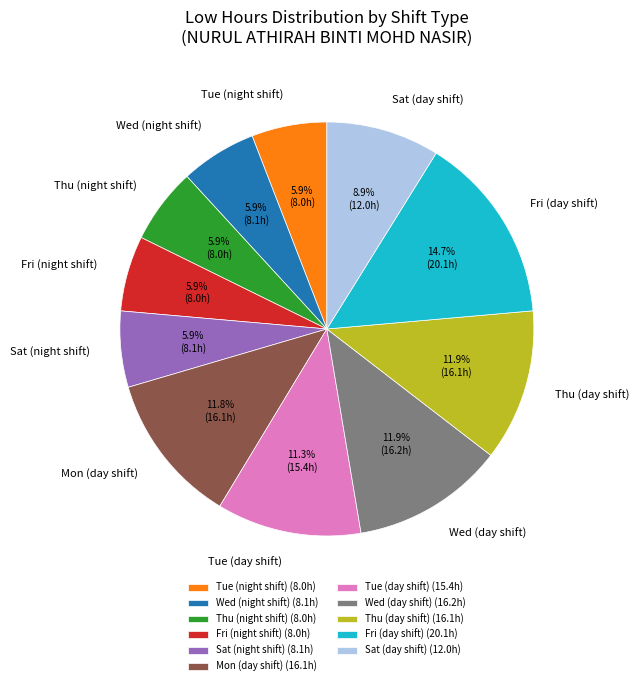

Approximately how many times larger is the value at Wed (day shift) compared to Fri (day shift)?

0.8